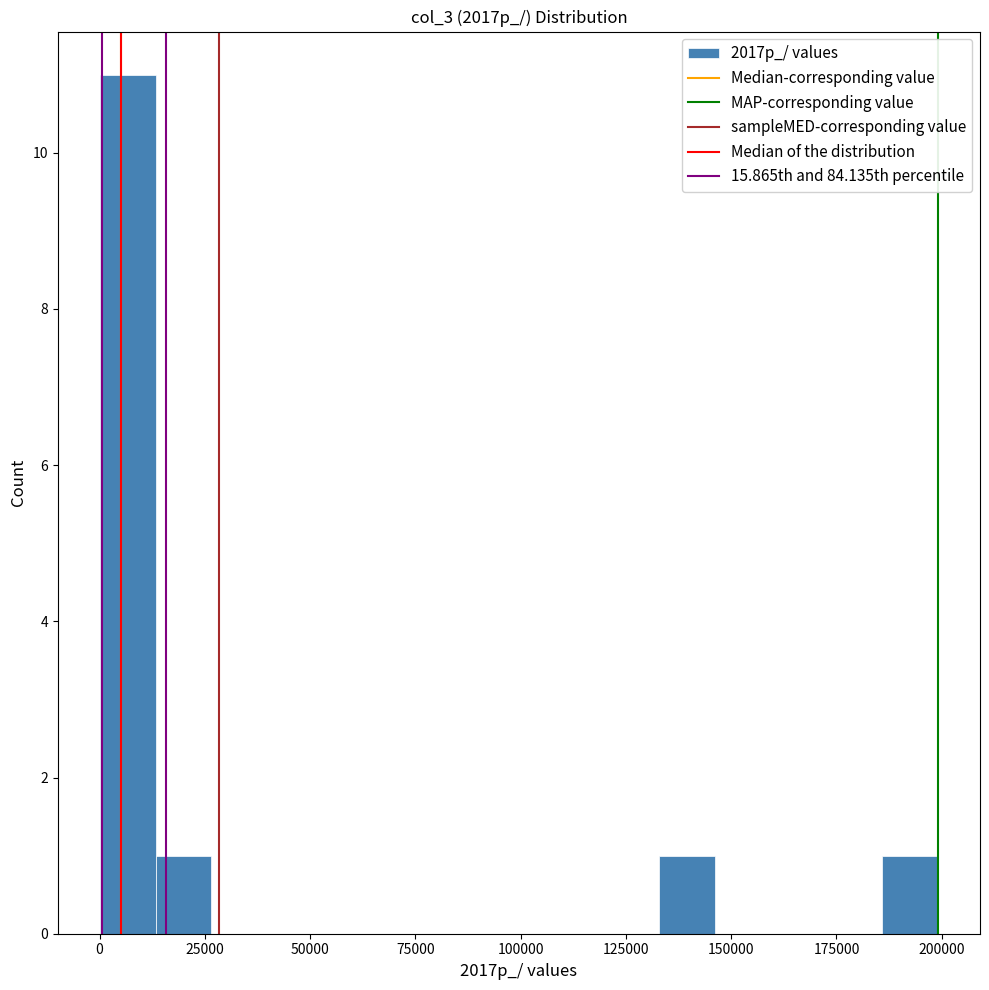

Read against the x-axis, roughly where is the centre of the tallest bar?

5000